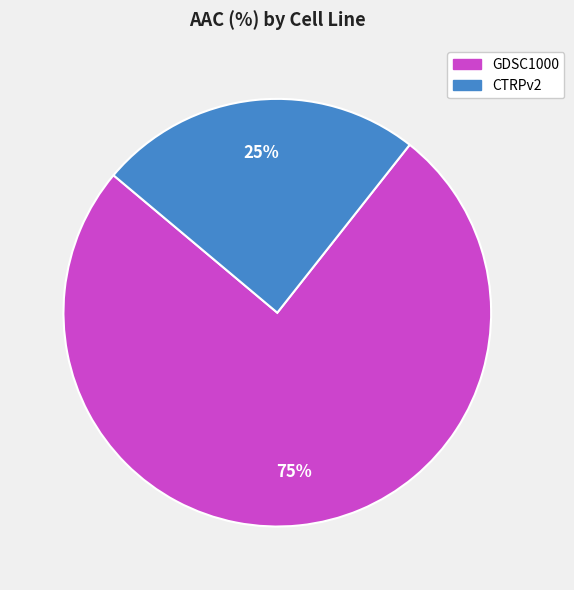

Is the sum of CTRPv2 and GDSC1000 greater than half?

Yes